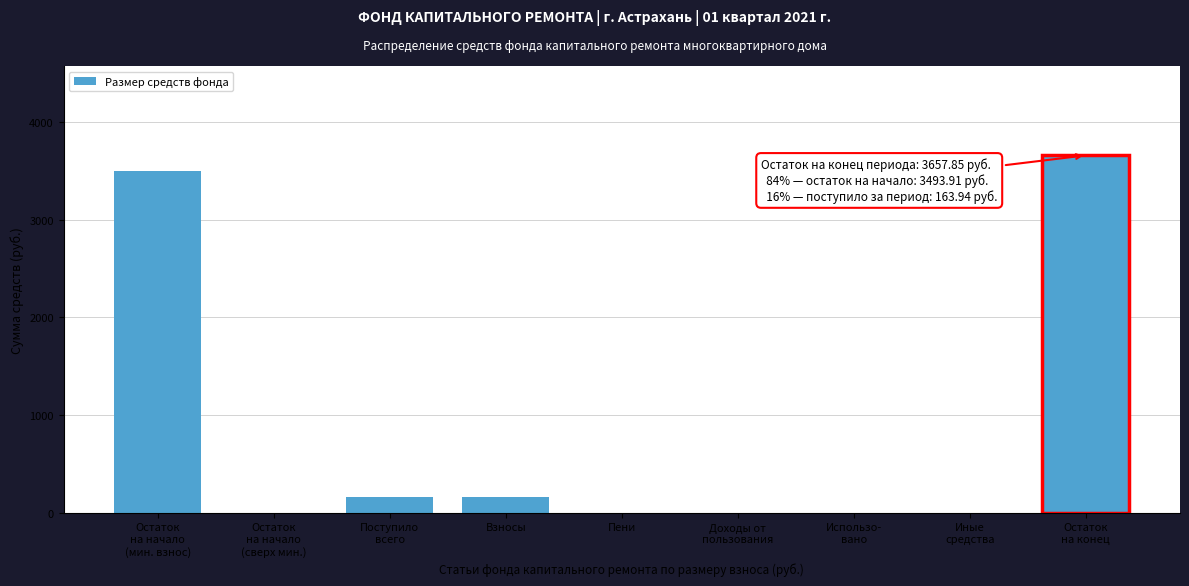

The chart shows a value of 163.9 at Взносы. True or false?

True